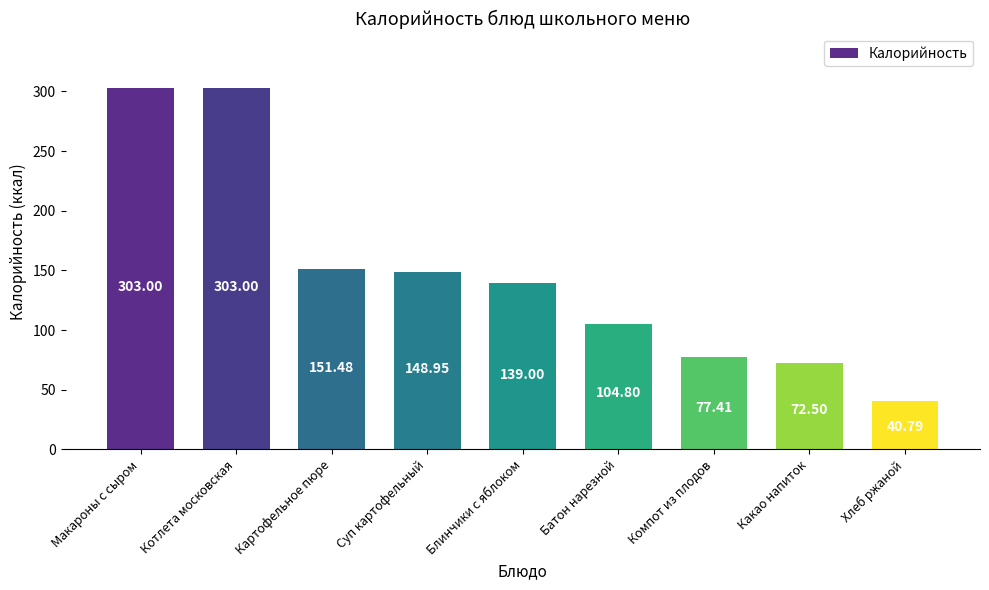

What is the average value?

149.0